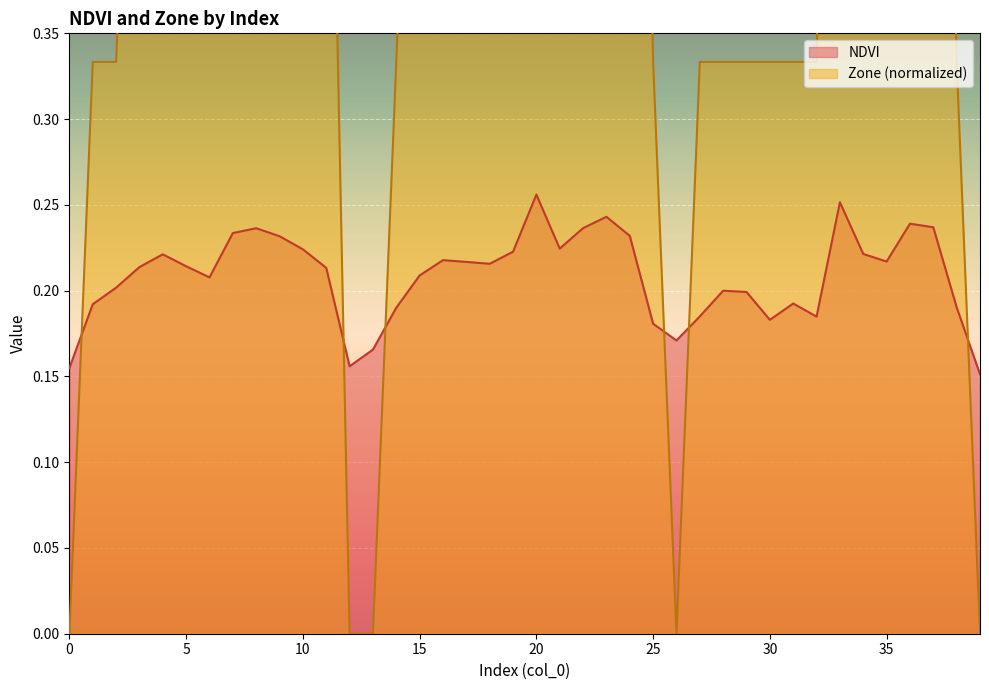

How many times do Zone and NDVI cross each other?

6